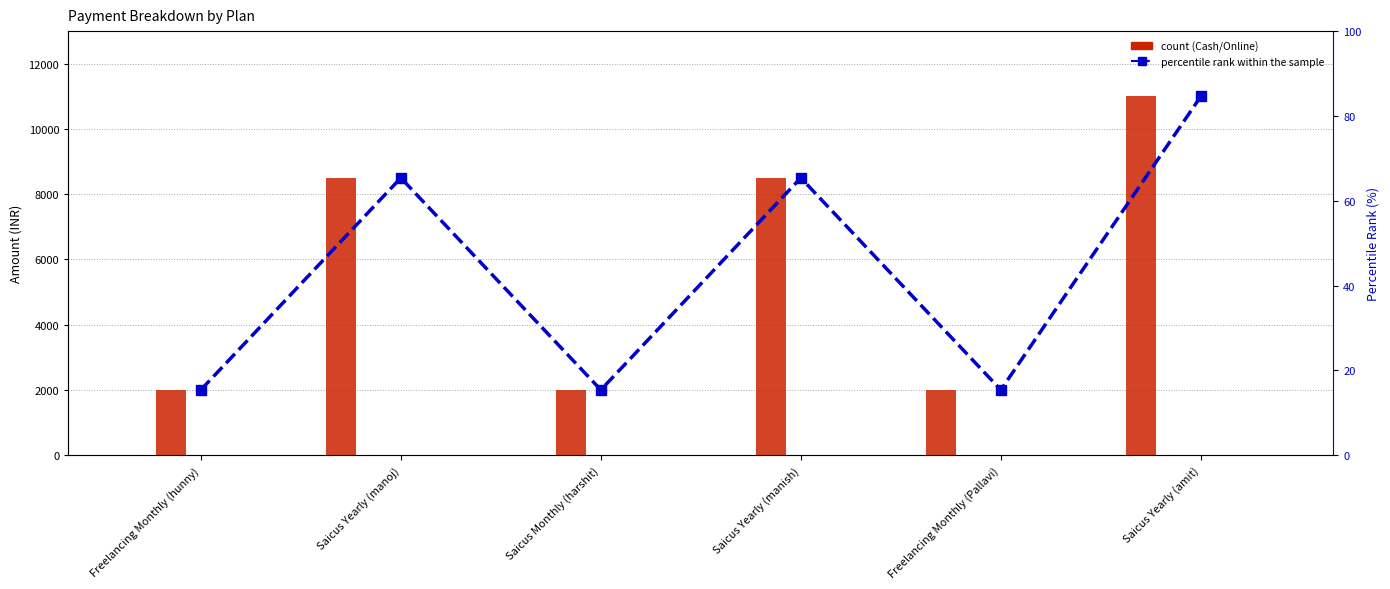

Which series changed the most between Saicus Monthly (harshit) and Saicus Yearly (manish)?

Online